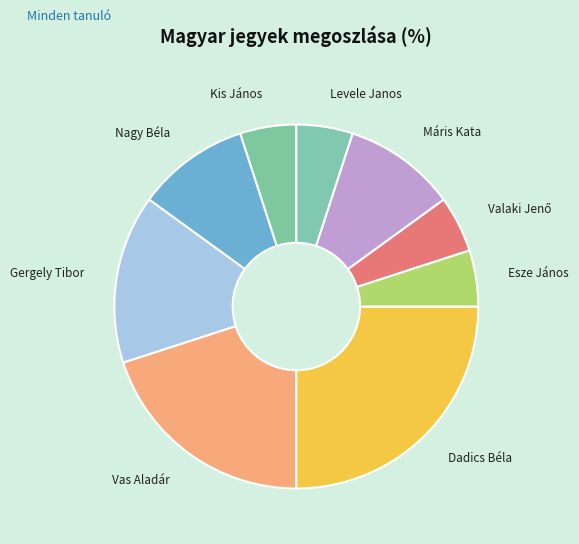

What is the ratio of the value at Vas Aladár to the value at Gergely Tibor?

1.3